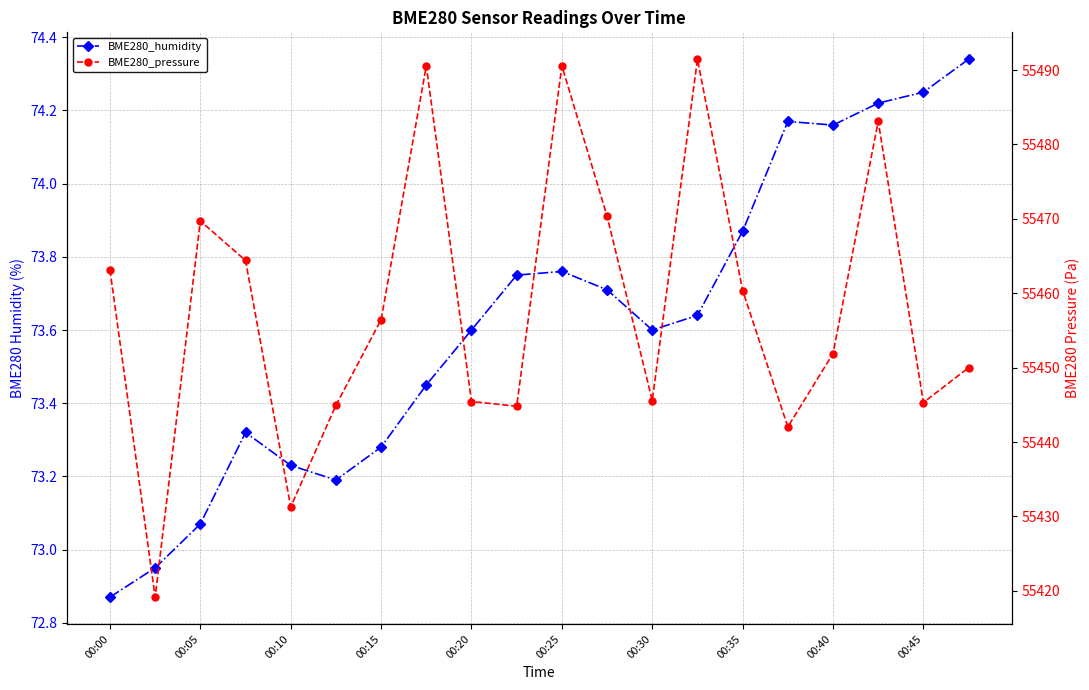

Does the chart have visible grid lines?

Yes